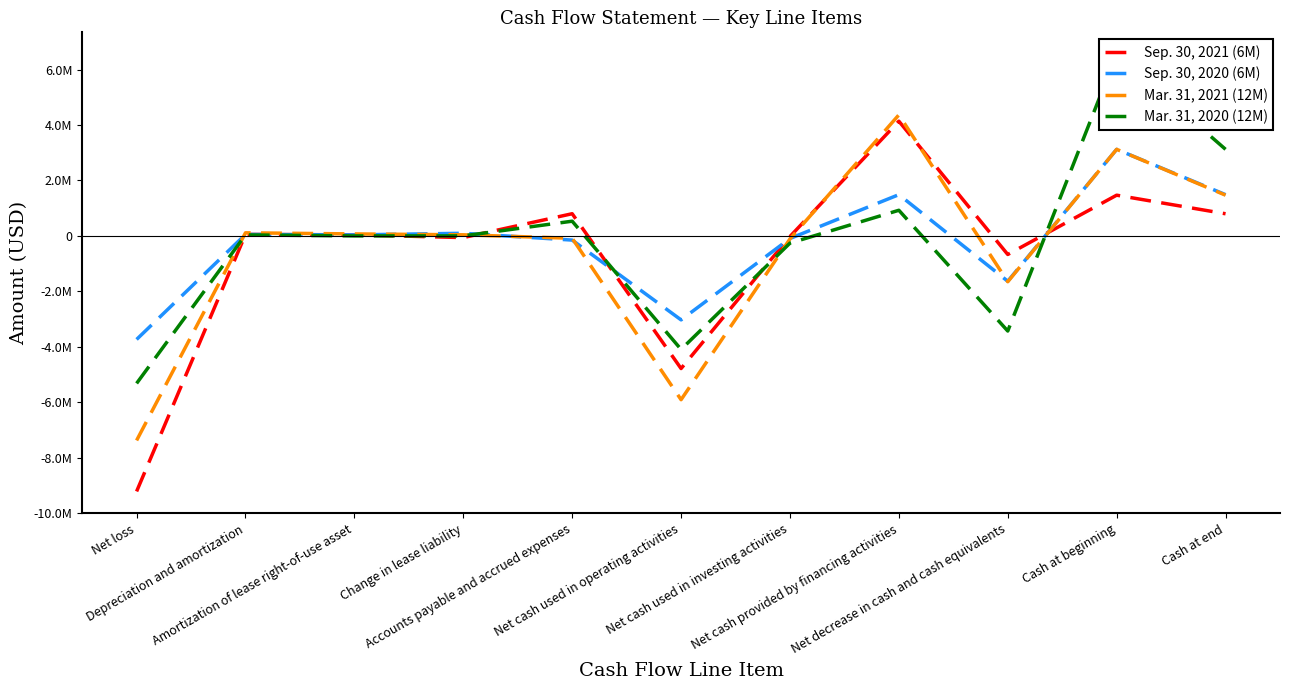

How many positive values does the Mar. 31, 2020 (12M) series have?

5